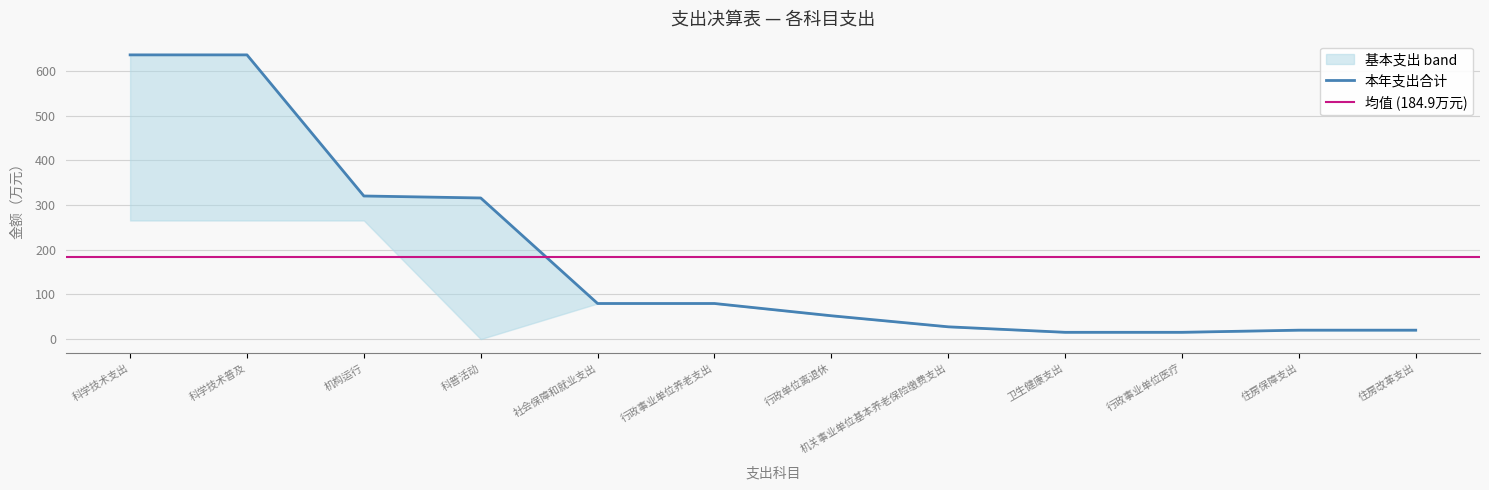

How many data points does each series have?

12